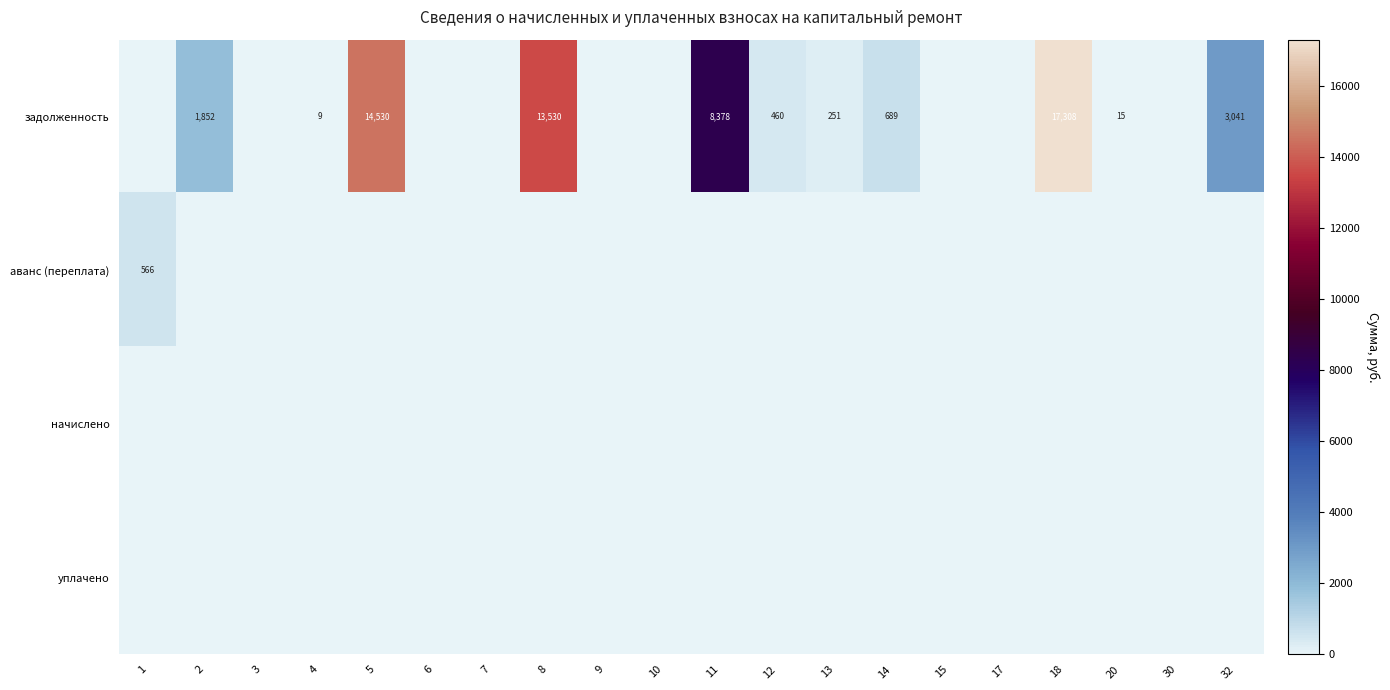

Is the value of задолженность at 8 greater than the value of уплачено at 10?

Yes